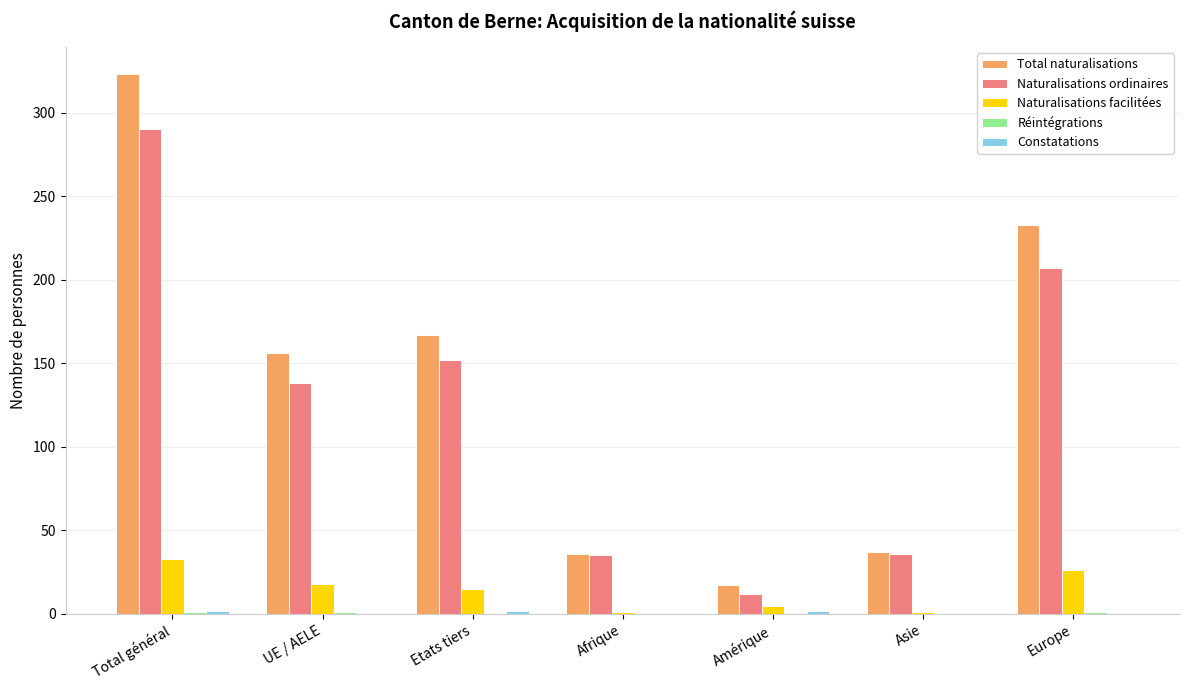

What is the sum of all Naturalisations facilitées values?

99